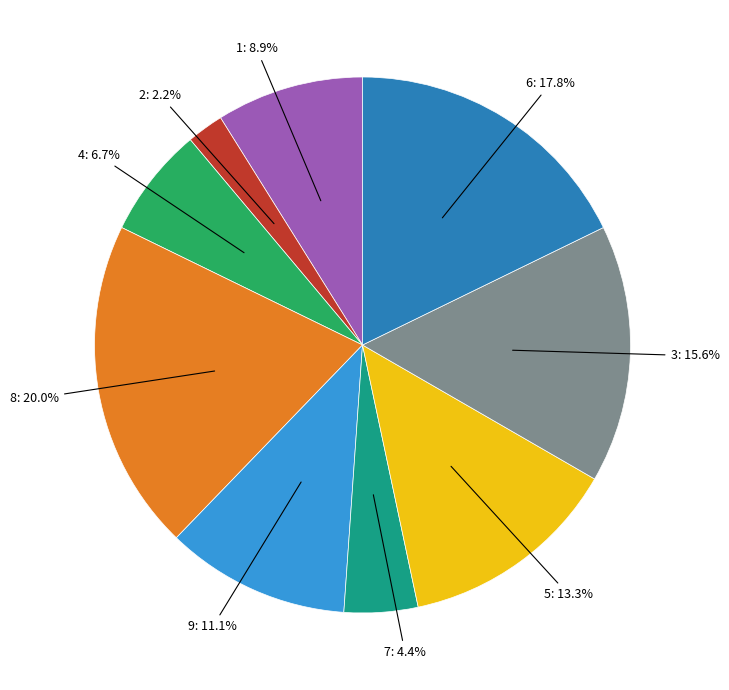

Combined, do 5 and 9 account for over 50%?

No